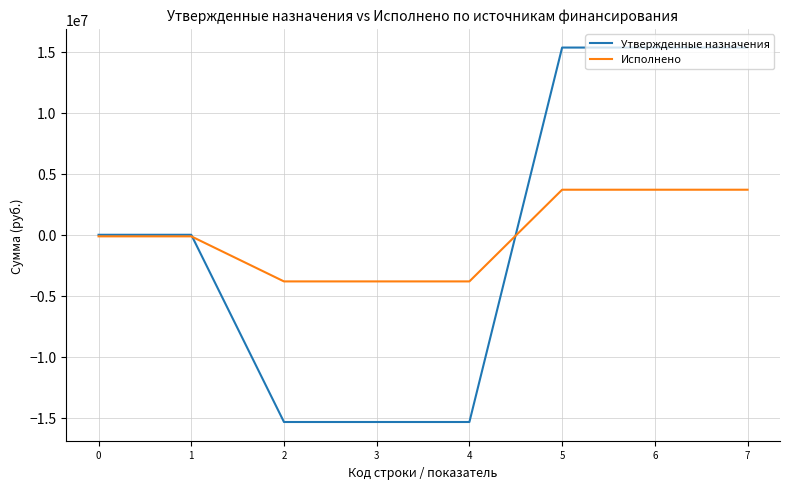

What is the difference between the highest and lowest values at 1?

128985.2